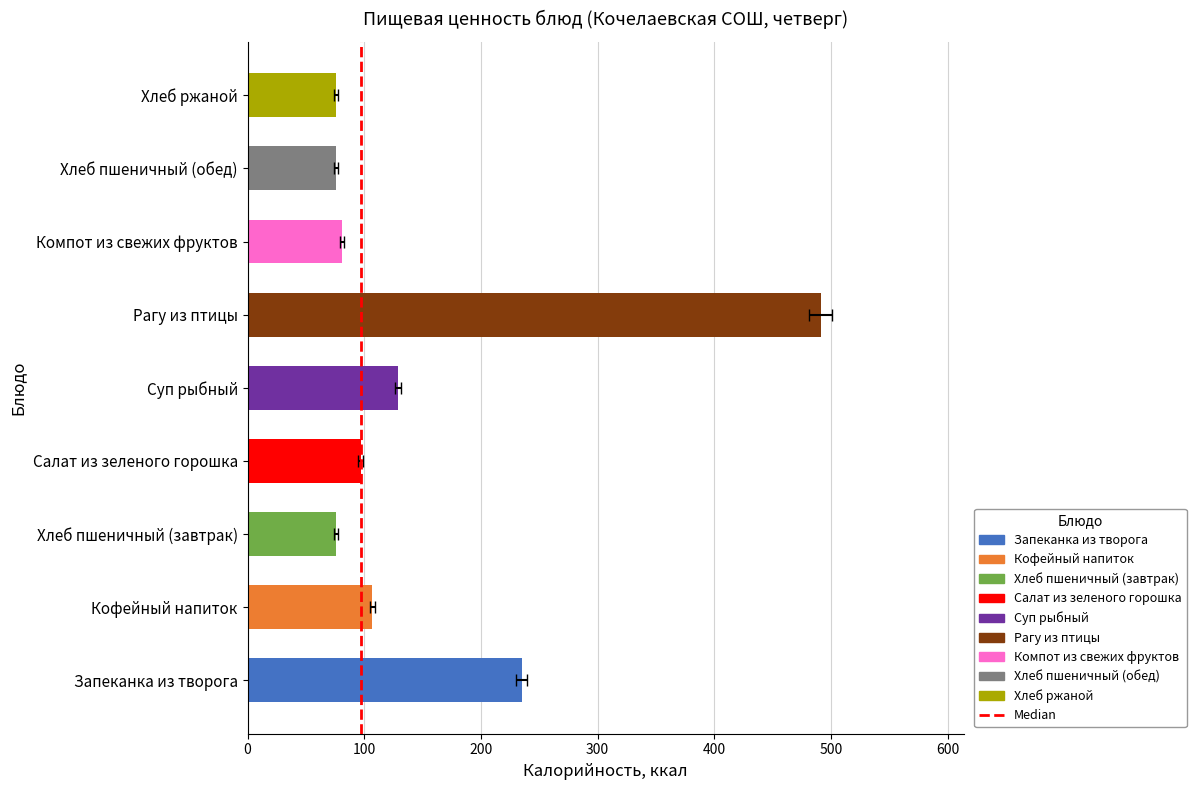

Are the bars horizontal?

Yes